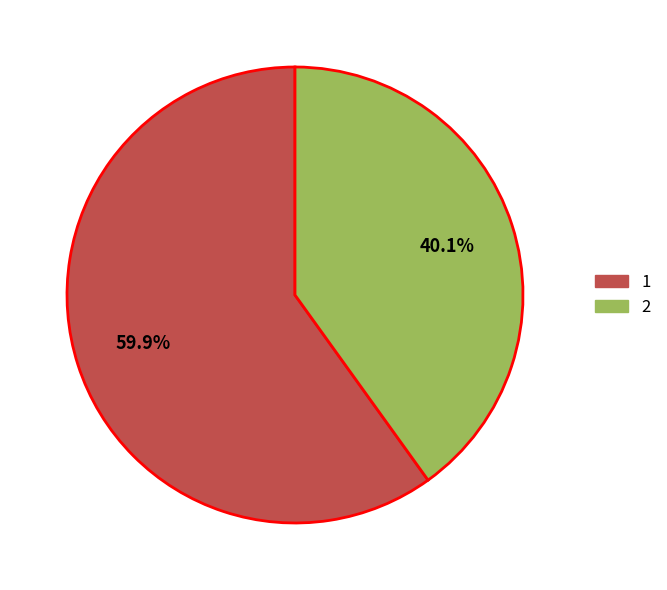

Which category accounts for the majority?

1